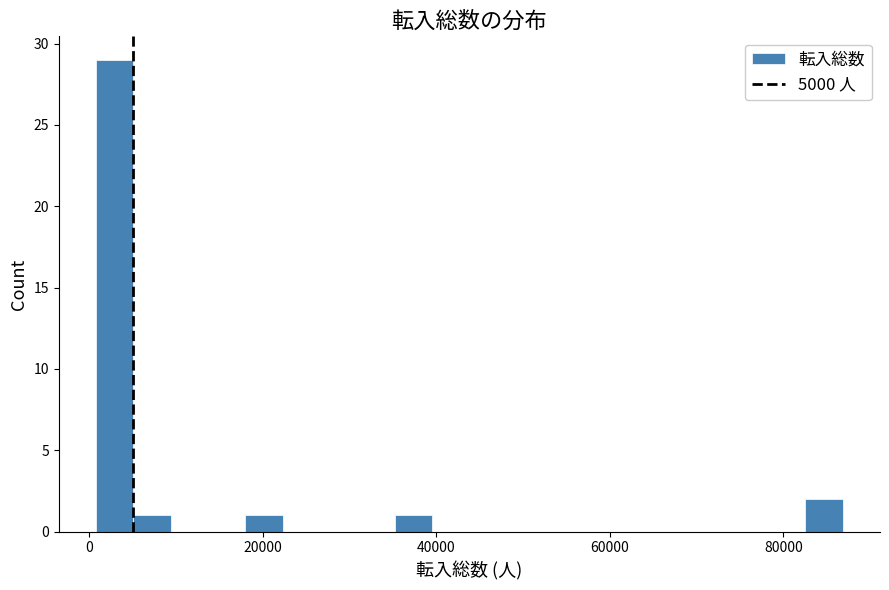

Read against the x-axis, roughly where is the centre of the tallest bar?

2000